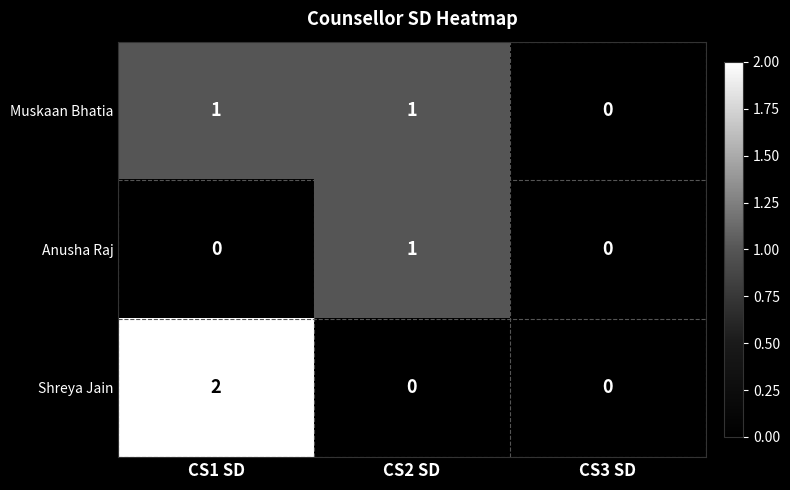

Count the Muskaan Bhatia values in the range 0 to 1.

3